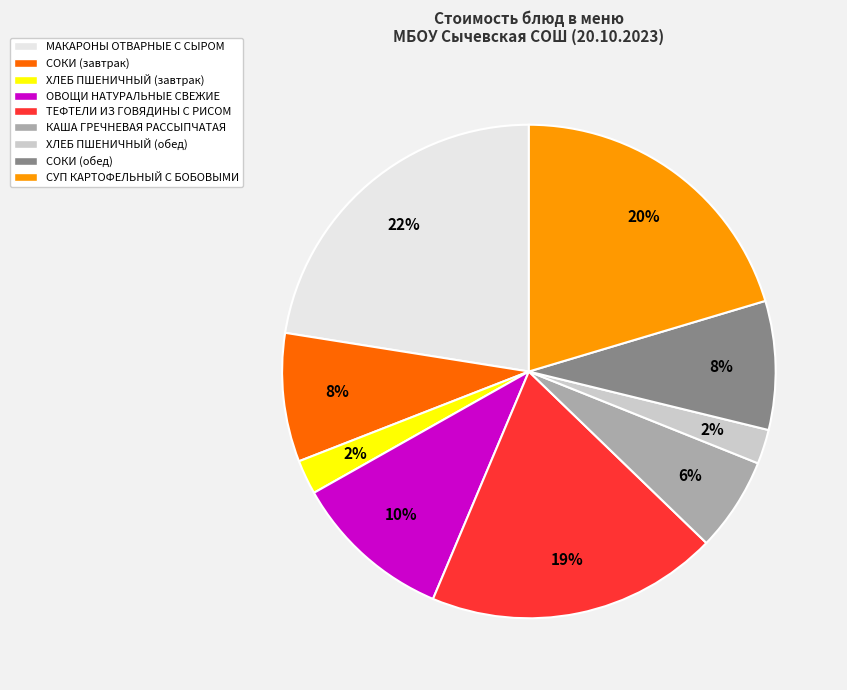

Does any single category account for the majority?

No